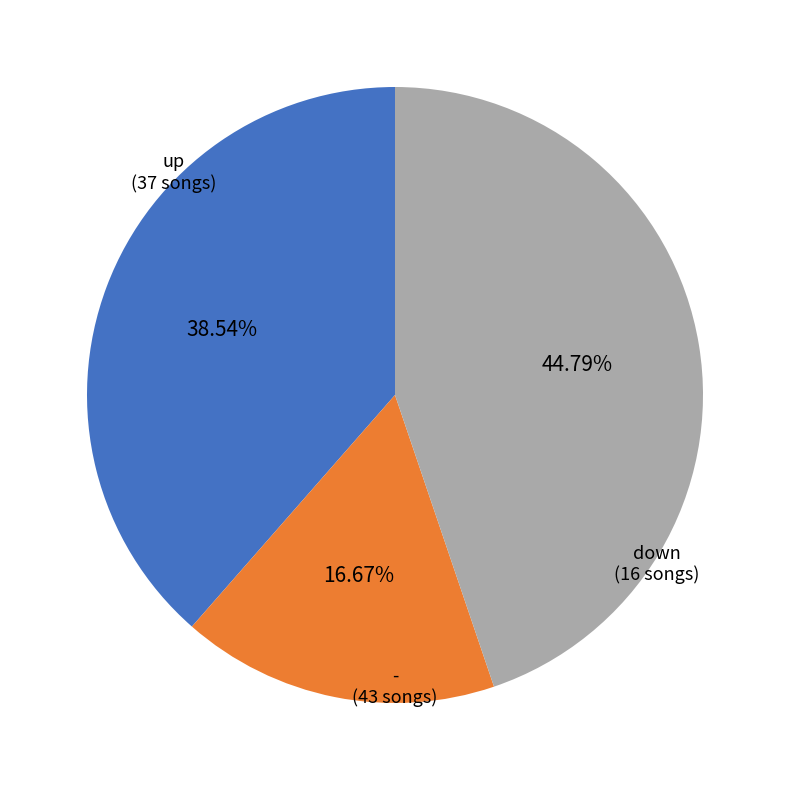

Rank the categories by value from lowest to highest.

down, up, -